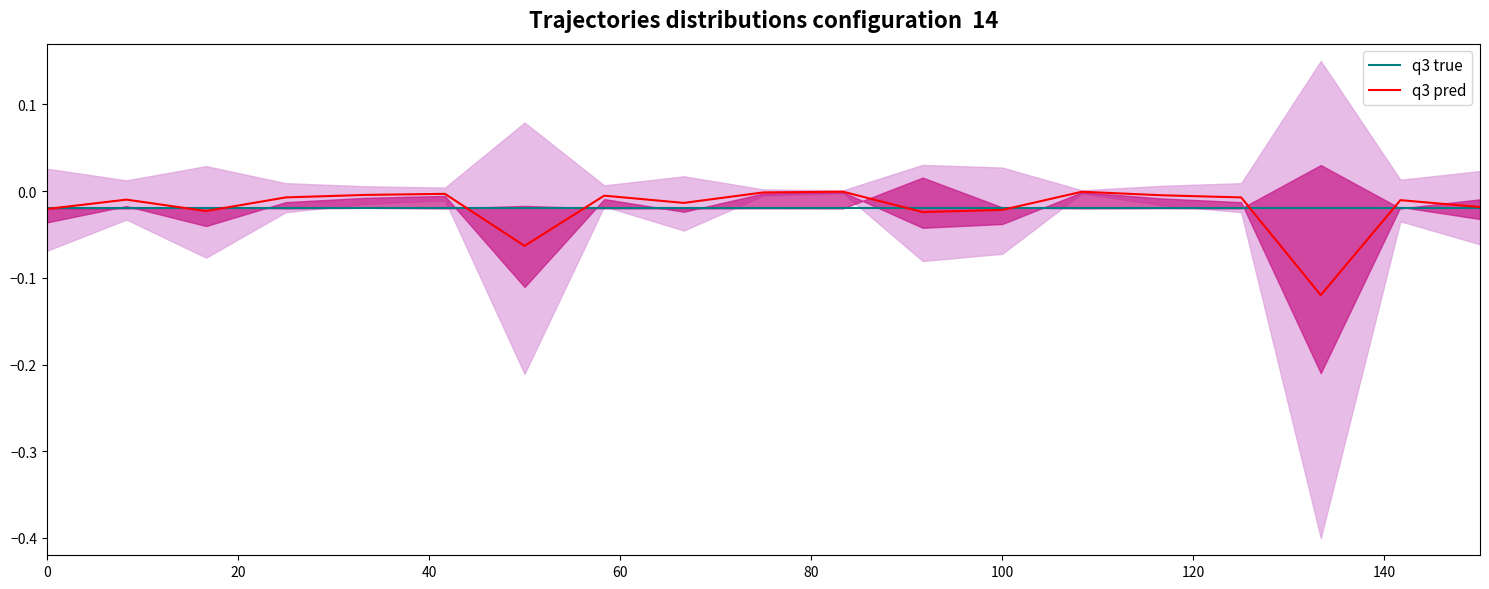

Reading right to left, list all the values displayed in this chart.

q3 true: -0.0	-0.0	-0.0	-0.0	-0.0	-0.0	-0.0	-0.0	-0.0	-0.0	-0.0	-0.0	-0.0	-0.0	-0.0	-0.0	-0.0	-0.0	-0.0
q3 pred: -0.0	-0.0	-0.1	-0.0	-0.0	-0.0	-0.0	-0.0	-0.0	-0.0	-0.0	-0.0	-0.1	-0.0	-0.0	-0.0	-0.0	-0.0	-0.0